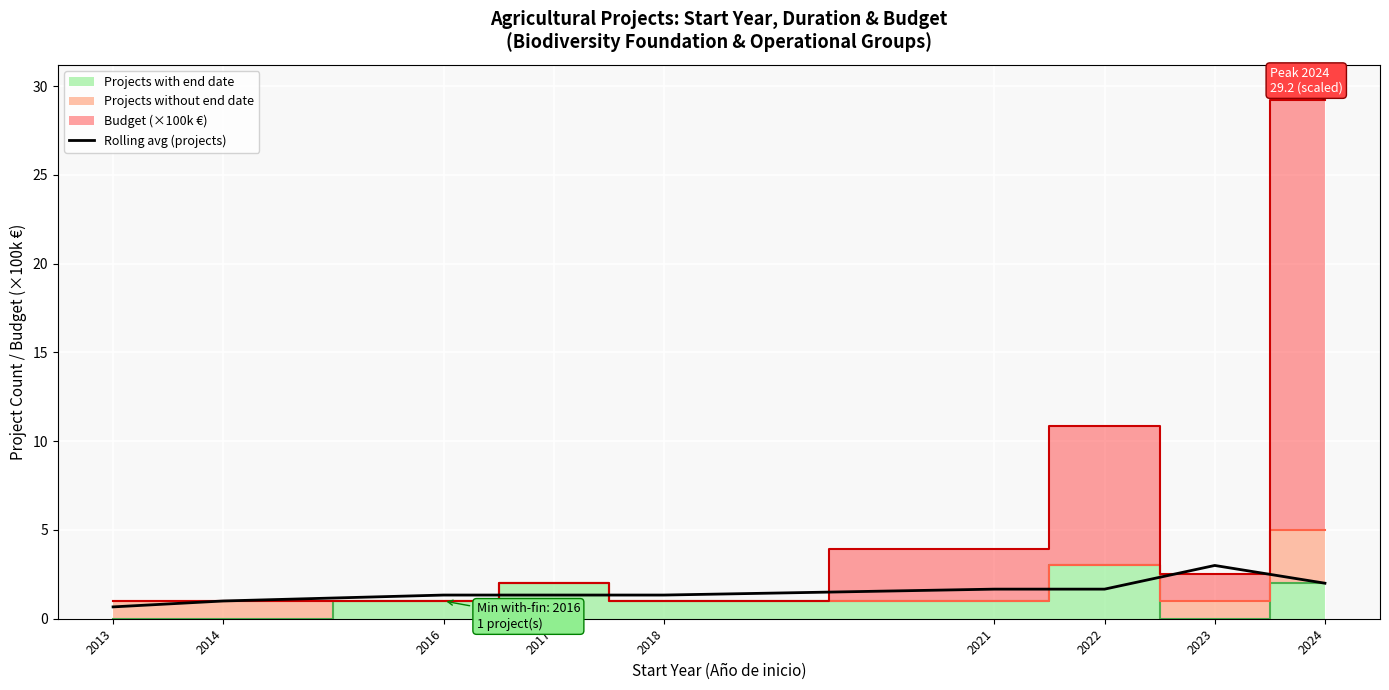

List the labels in order of value, smallest first.

2013, 2014, 2016, 2017, 2018, 2021, 2022, 2024, 2023